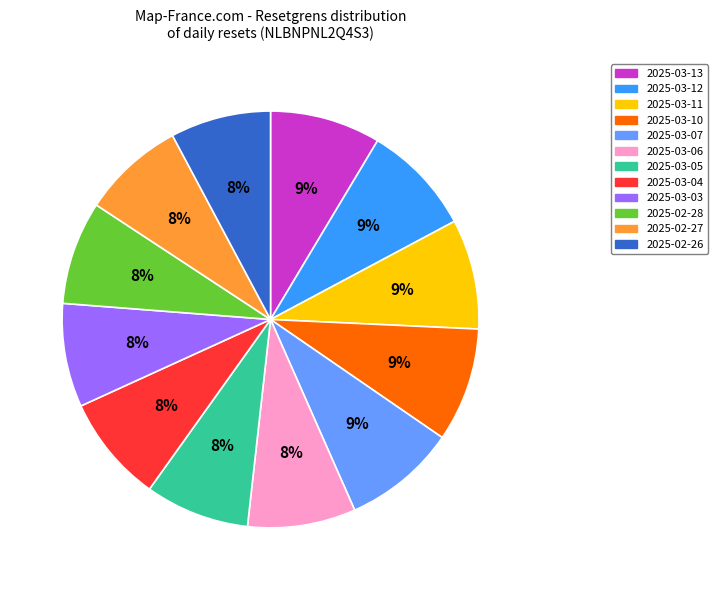

Does 2025-02-28 represent more than half of the total?

No